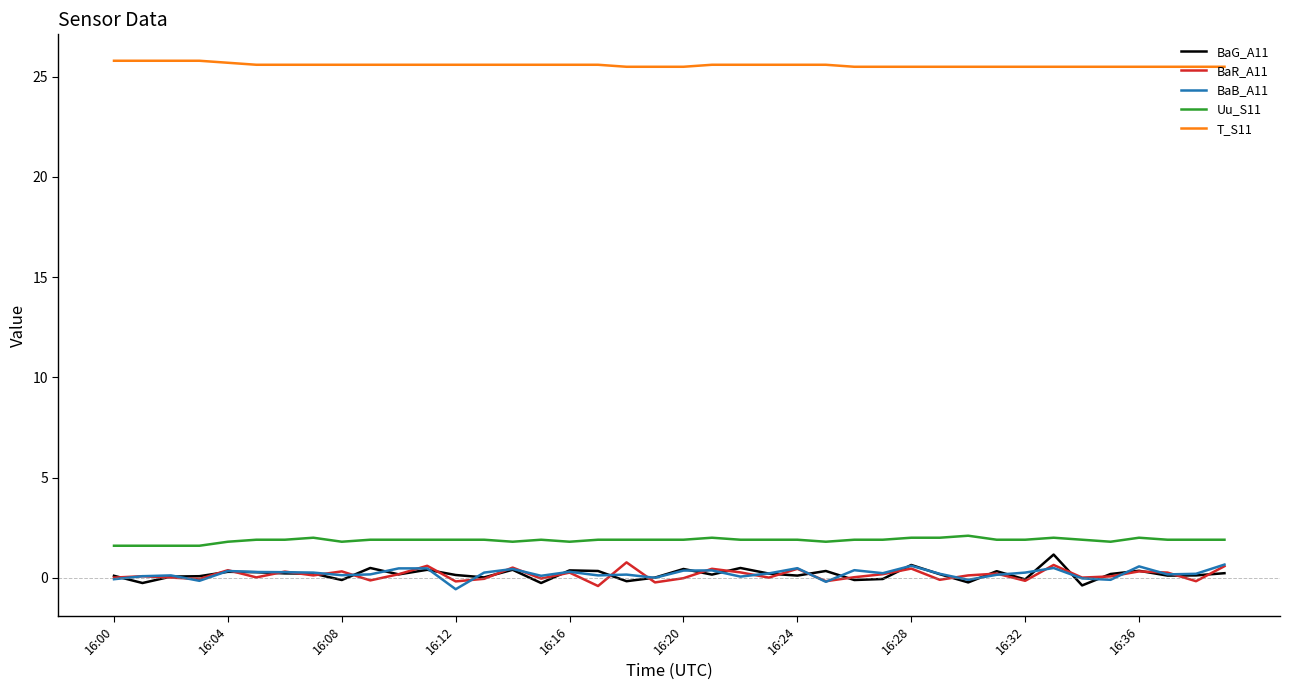

What is the greatest value displayed?

25.8